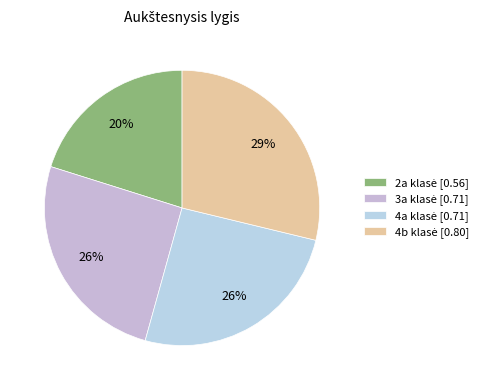

How many slices are in this pie chart?

4